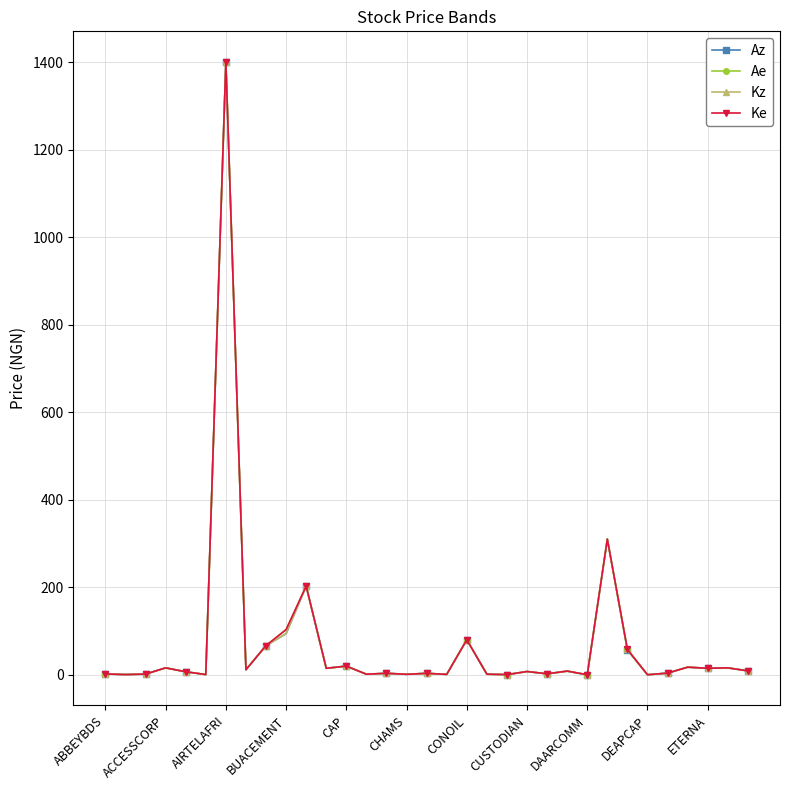

How many data points does each series have?

33